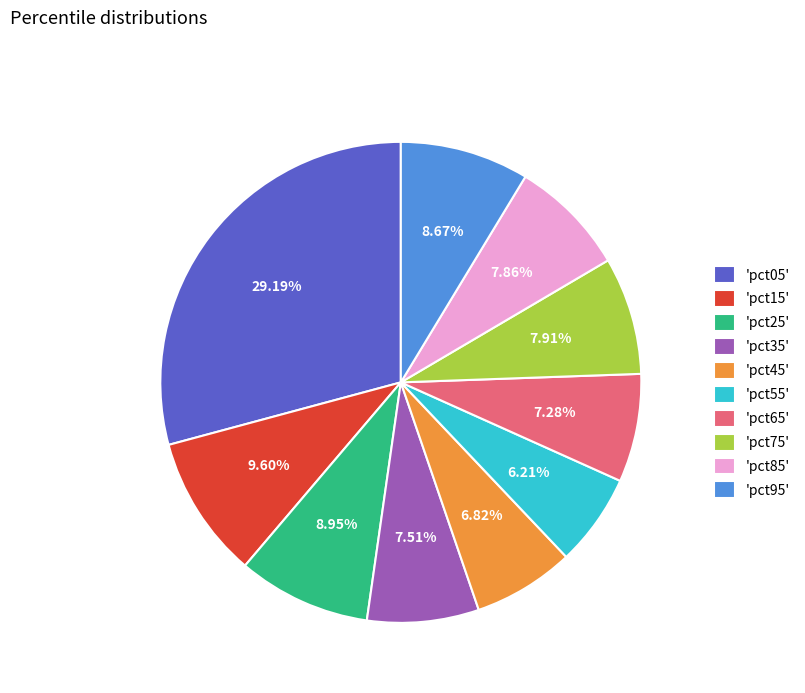

Do 'pct25' and 'pct35' together represent more than half of the pie?

No